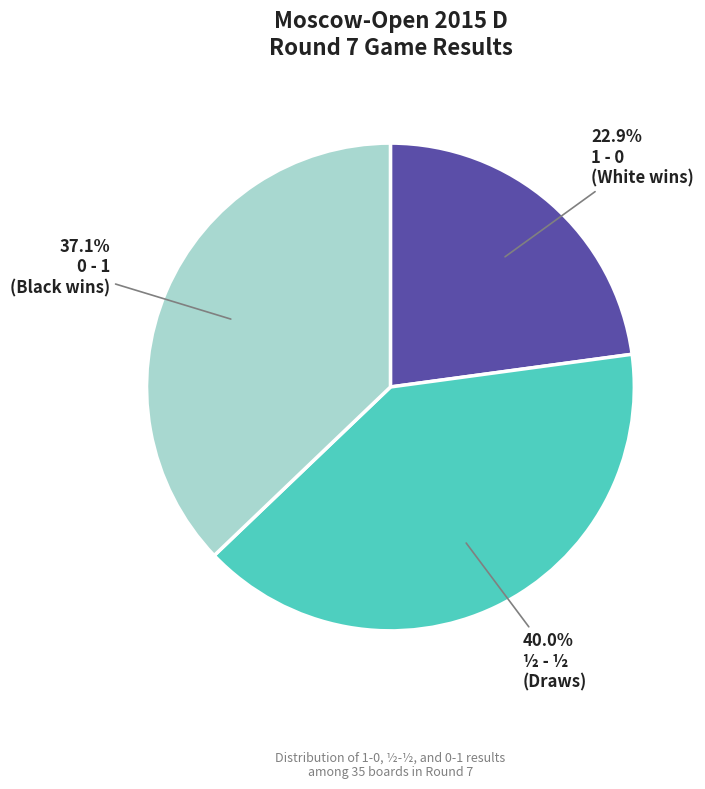

Does any single category account for the majority?

No